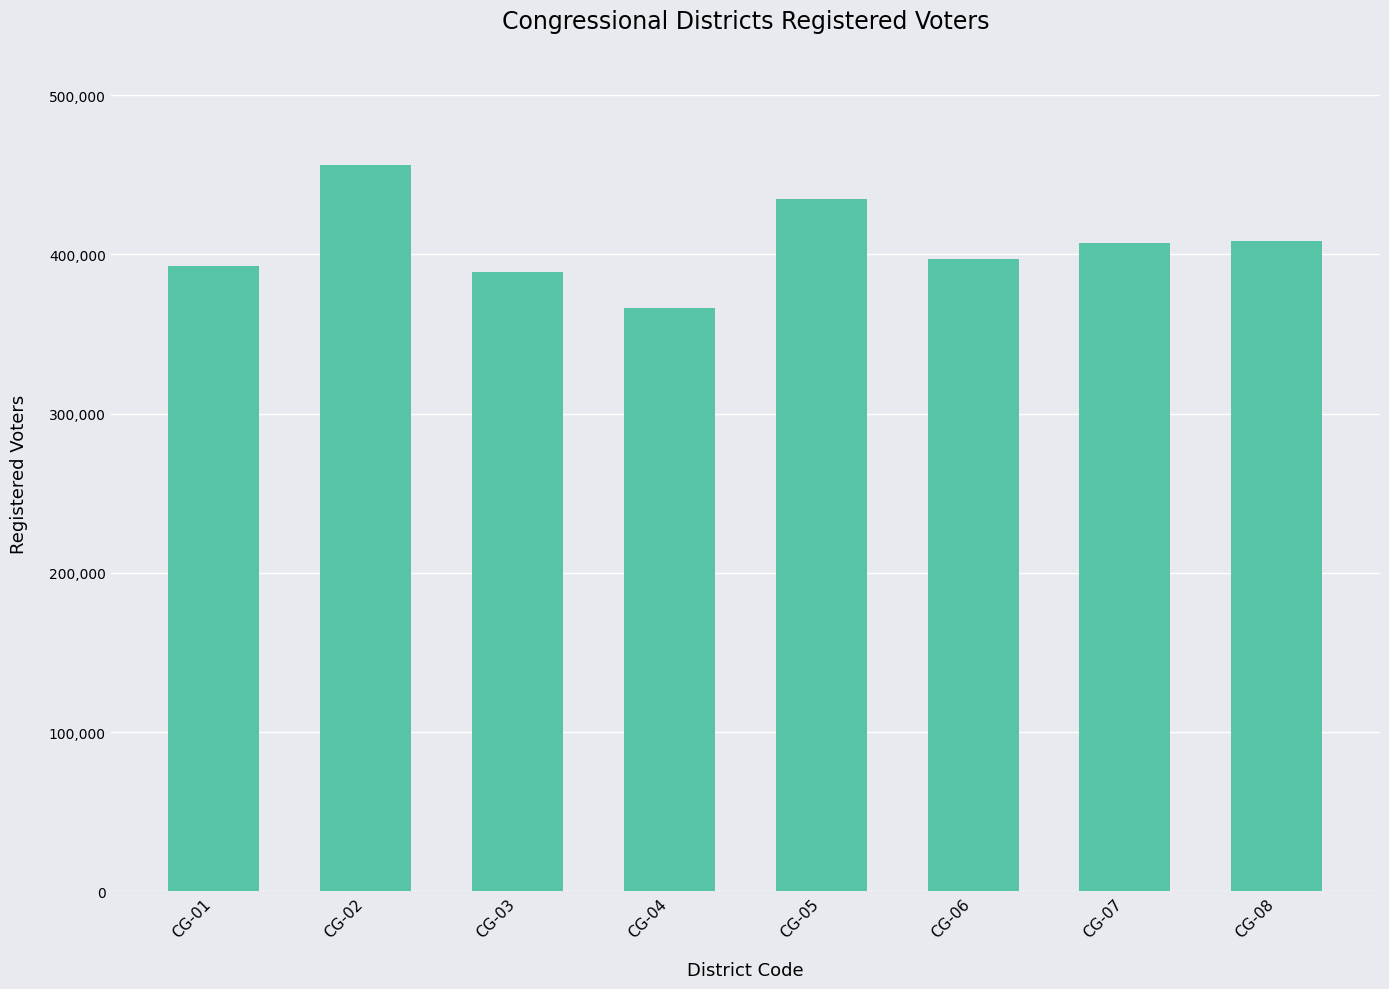

How many distinct data groups are displayed?

1